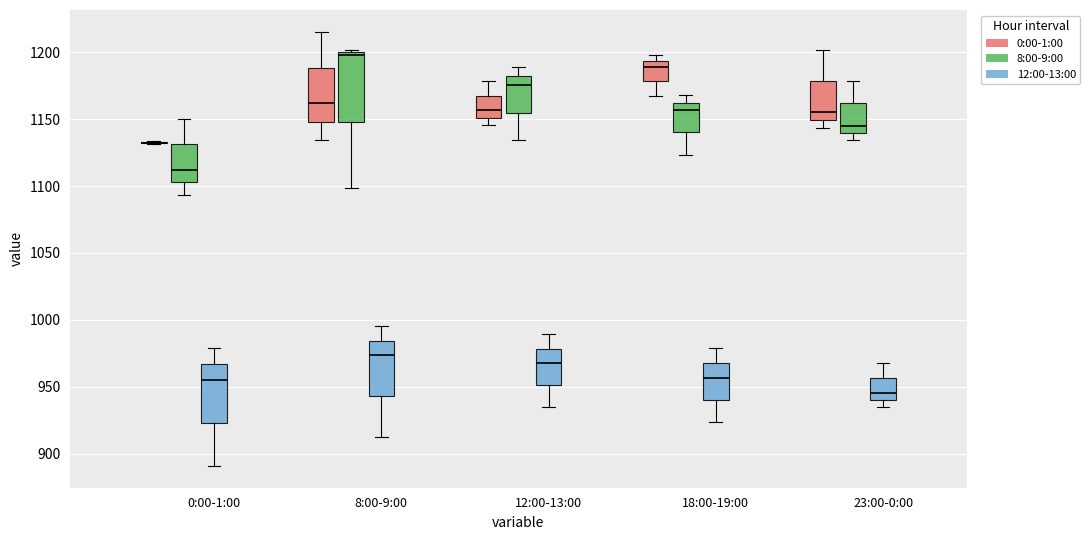

Reading left to right, read every box against the y-axis: the position of its median line, the range the box covers, and the ends of its whiskers. The values are not printed on the chart, so give them approximately, as read against the axis.

0:00-1:00 (0:00-1:00): box collapsed to a line at 1130, whiskers 1130 to 1135
0:00-1:00 (8:00-9:00): median 1110, box 1105 to 1130, whiskers 1095 to 1150
0:00-1:00 (12:00-13:00): median 955, box 925 to 965, whiskers 890 to 980
8:00-9:00 (0:00-1:00): median 1160, box 1150 to 1190, whiskers 1135 to 1215
8:00-9:00 (8:00-9:00): median 1200 (just below the box's upper edge), box 1150 to 1200, whiskers 1100 to 1200 (just above the box's upper edge)
8:00-9:00 (12:00-13:00): median 975, box 945 to 985, whiskers 910 to 995
12:00-13:00 (0:00-1:00): median 1155, box 1150 to 1170, whiskers 1145 to 1180
12:00-13:00 (8:00-9:00): median 1175, box 1155 to 1180, whiskers 1135 to 1190
12:00-13:00 (12:00-13:00): median 965, box 950 to 980, whiskers 935 to 990
18:00-19:00 (0:00-1:00): median 1190, box 1180 to 1195, whiskers 1165 to 1200
18:00-19:00 (8:00-9:00): median 1155, box 1140 to 1160, whiskers 1125 to 1170
18:00-19:00 (12:00-13:00): median 955, box 940 to 970, whiskers 925 to 980
23:00-0:00 (0:00-1:00): median 1155, box 1150 to 1180, whiskers 1145 to 1200
23:00-0:00 (8:00-9:00): median 1145, box 1140 to 1160, whiskers 1135 to 1180
23:00-0:00 (12:00-13:00): median 945, box 940 to 955, whiskers 935 to 970